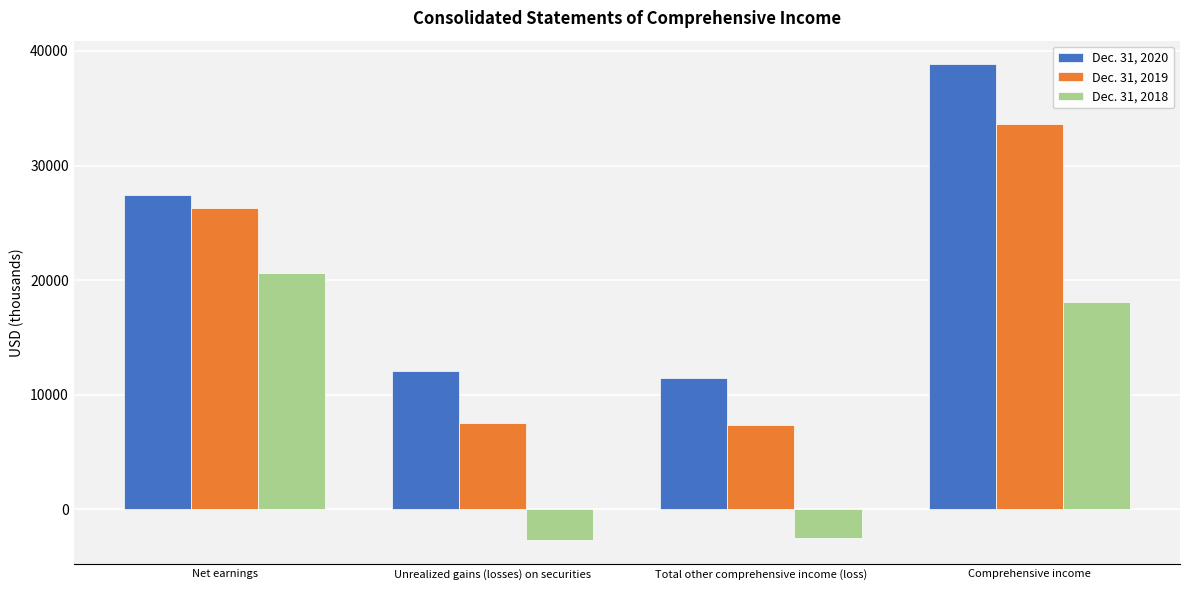

Rank the series at Unrealized gains (losses) on securities from highest to lowest value.

Dec. 31, 2020, Dec. 31, 2019, Dec. 31, 2018